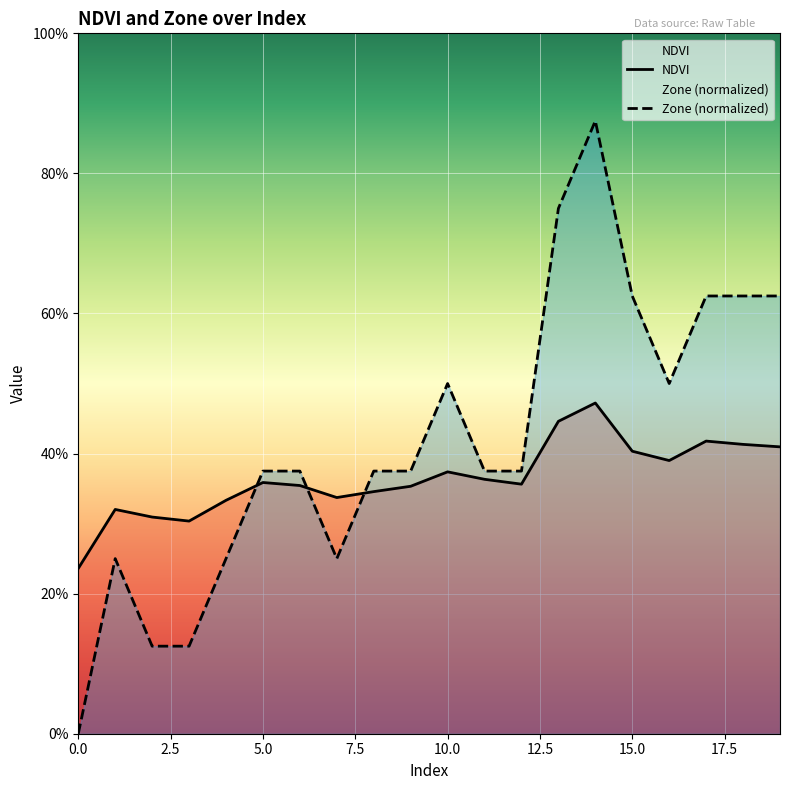

What is the difference between the maximum and minimum values in the Zone (normalized) series?

0.9